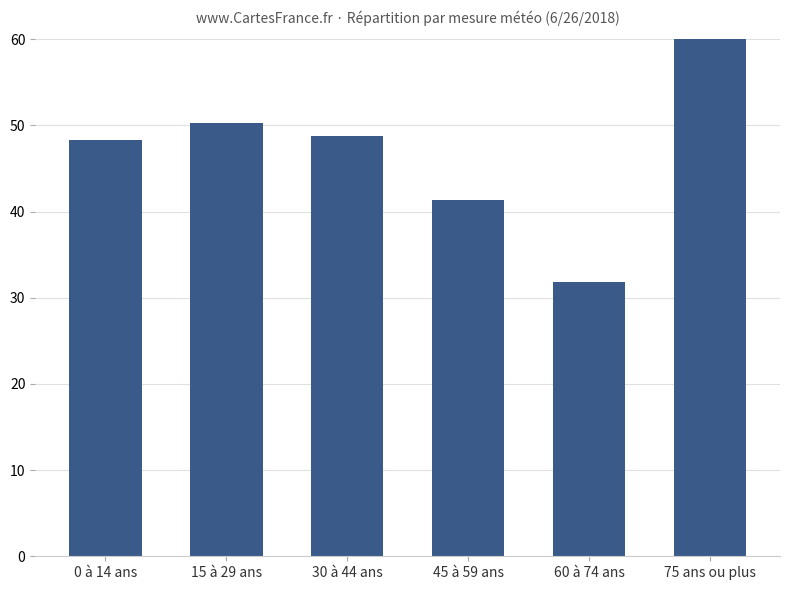

What value does the data have at 75 ans ou plus?

67.5